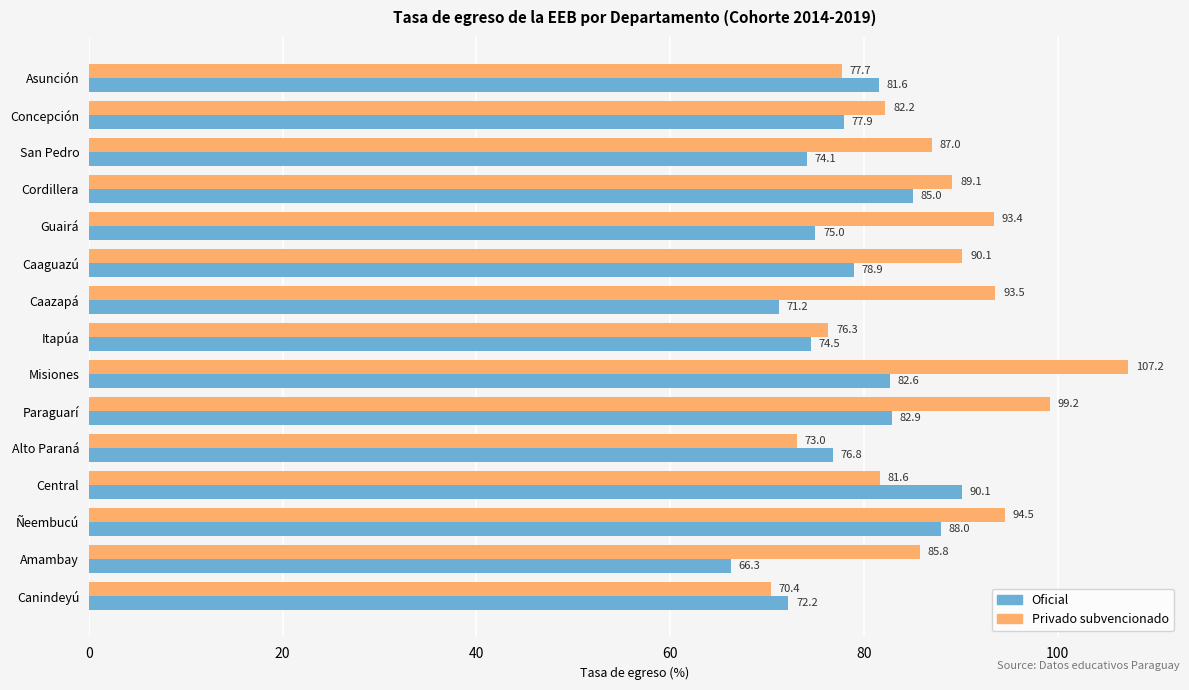

What is the smallest value displayed?

66.3